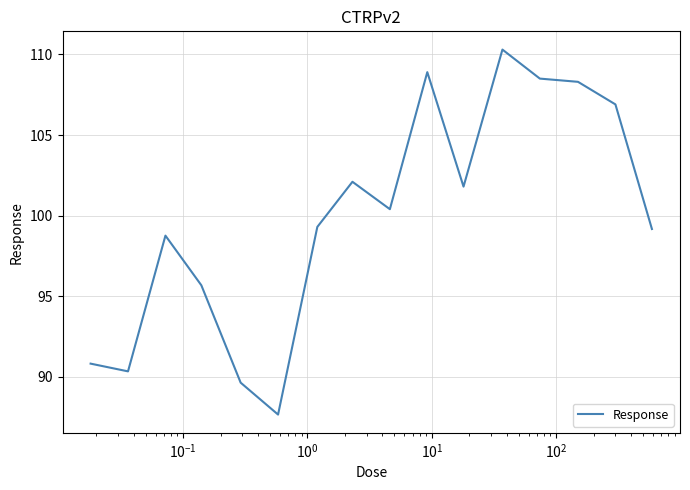

What is the difference between the maximum and minimum values?

22.6